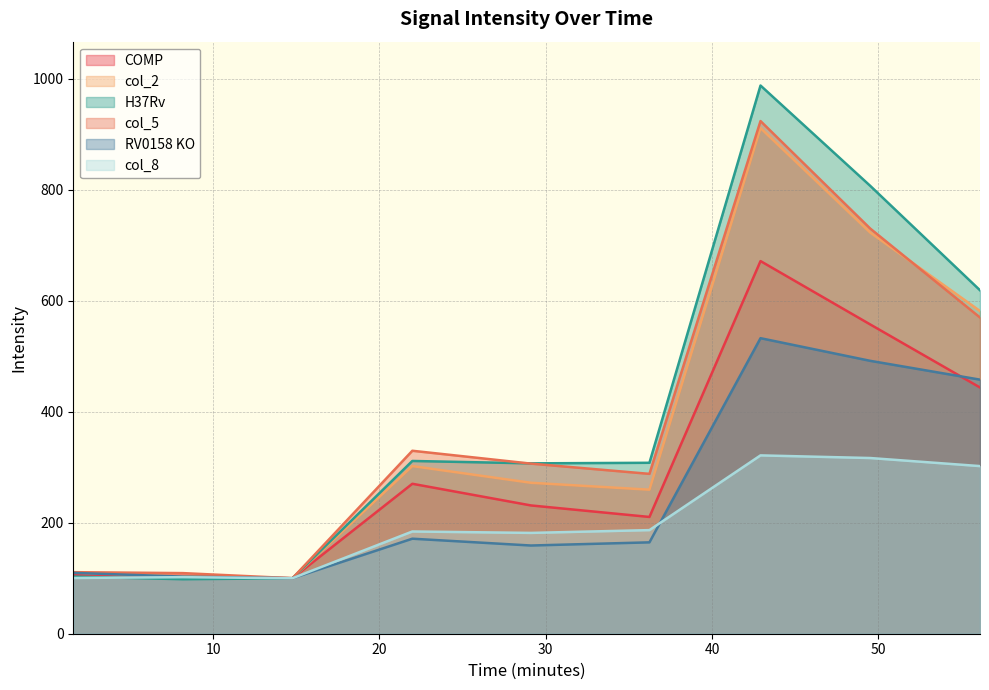

Rank the series at 56.115379 from lowest to highest value.

col_8, COMP, RV0158 KO, col_5, col_2, H37Rv